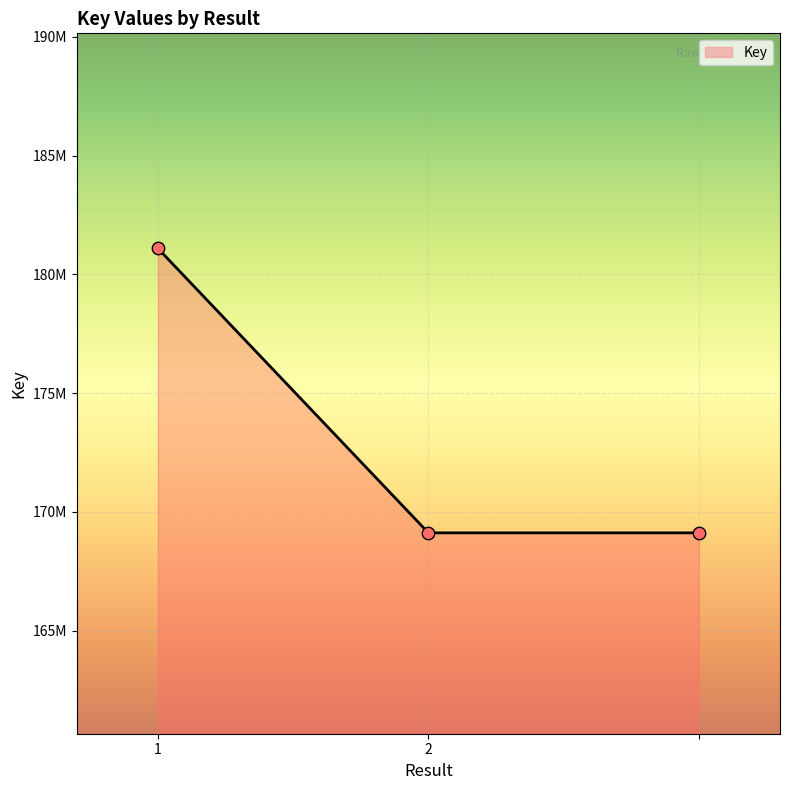

Does the chart have visible grid lines?

Yes